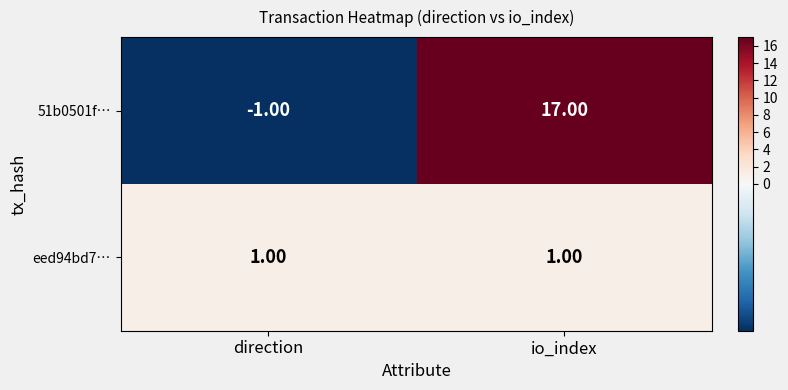

List the series in order of their peak value, lowest first.

eed94bd7…, 51b0501f…